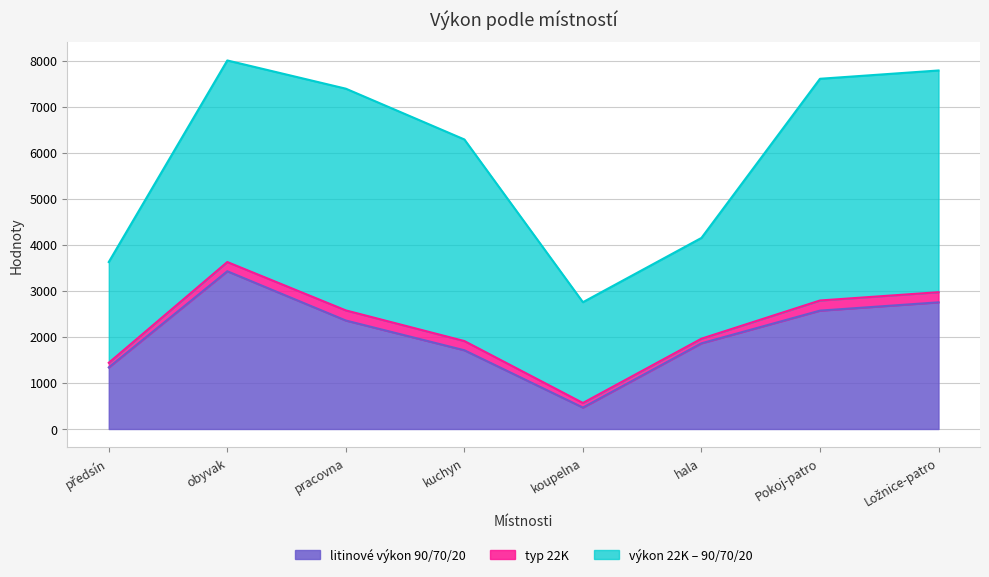

True or false: typ 22K has a value of 100.0 at hala.

True